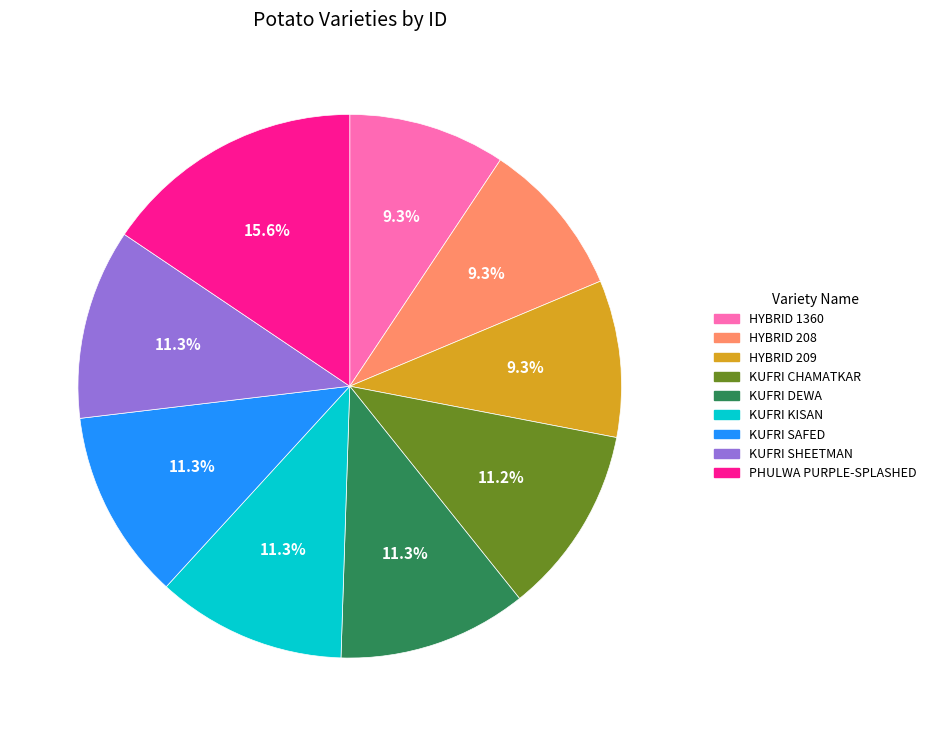

What is the largest slice in the pie chart?

PHULWA PURPLE-SPLASHED